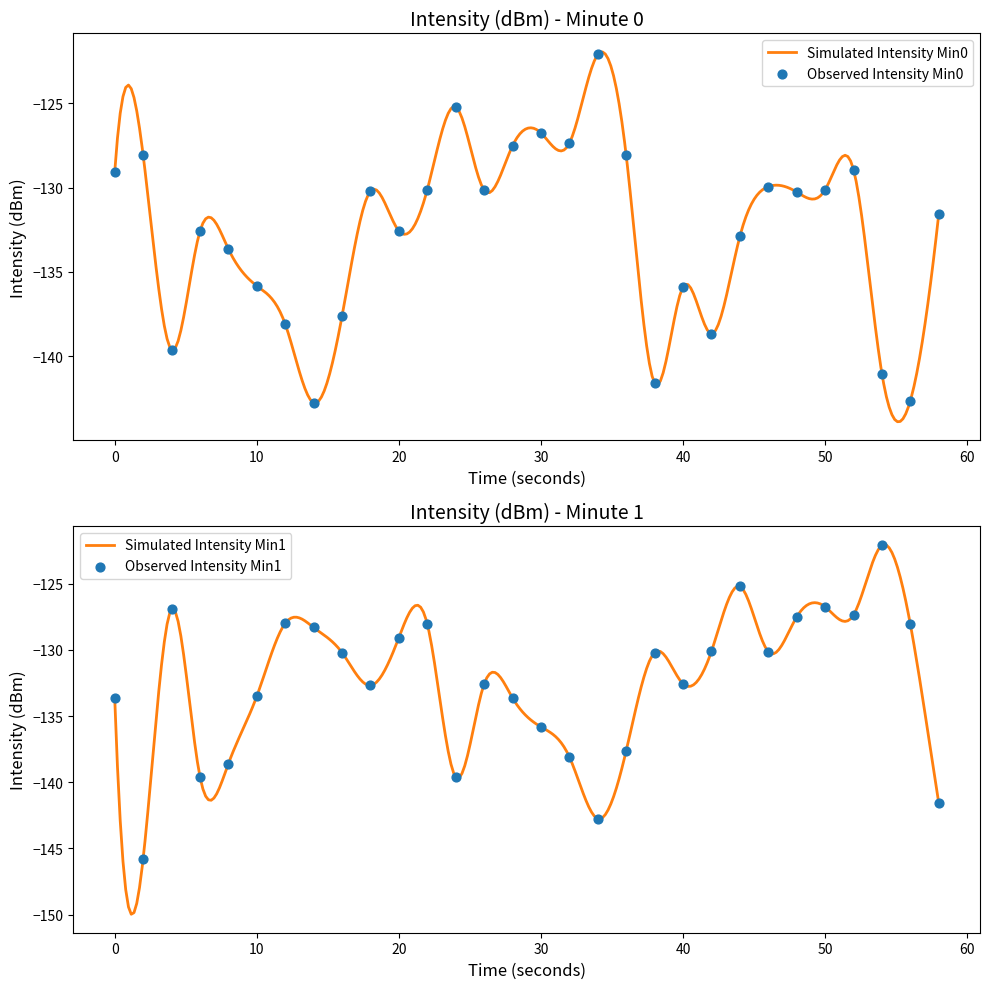

What is the maximum value for Simulated Intensity Min0?

-121.9